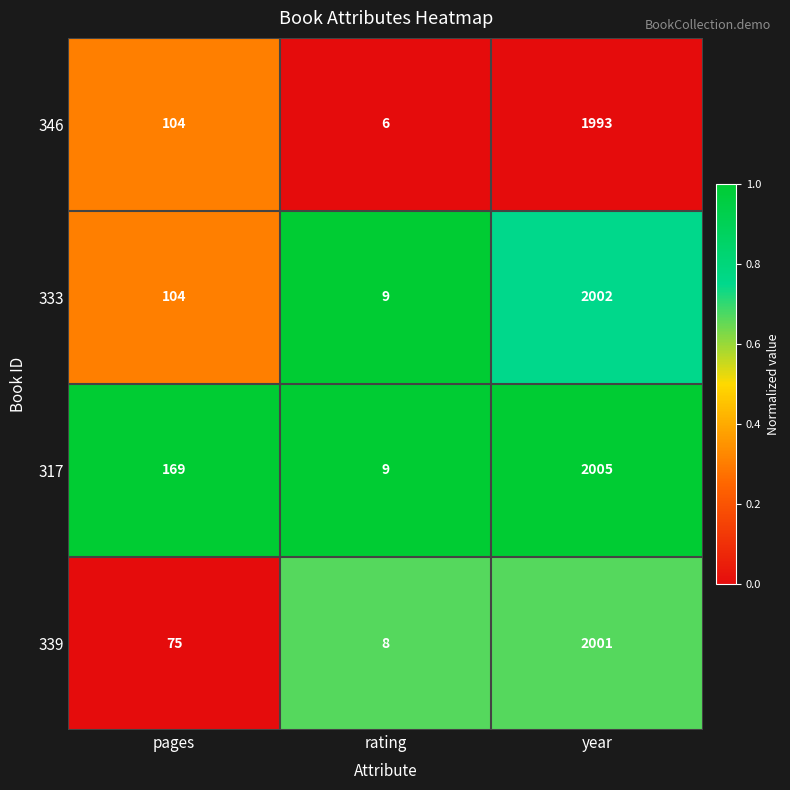

What is the difference between the maximum and second lowest values in the 333 series?

1898